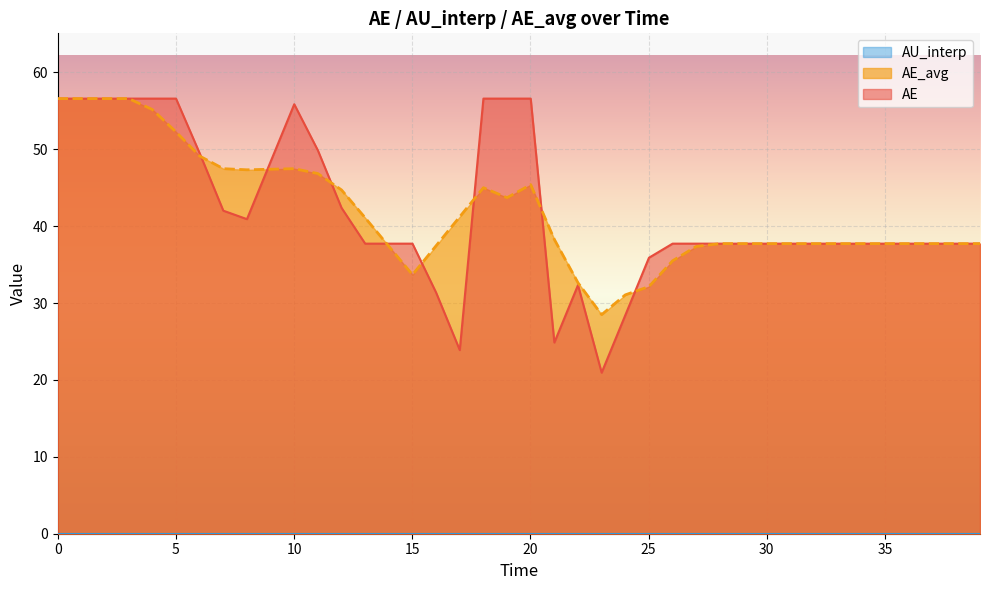

Which series has the largest range (max minus min)?

AE